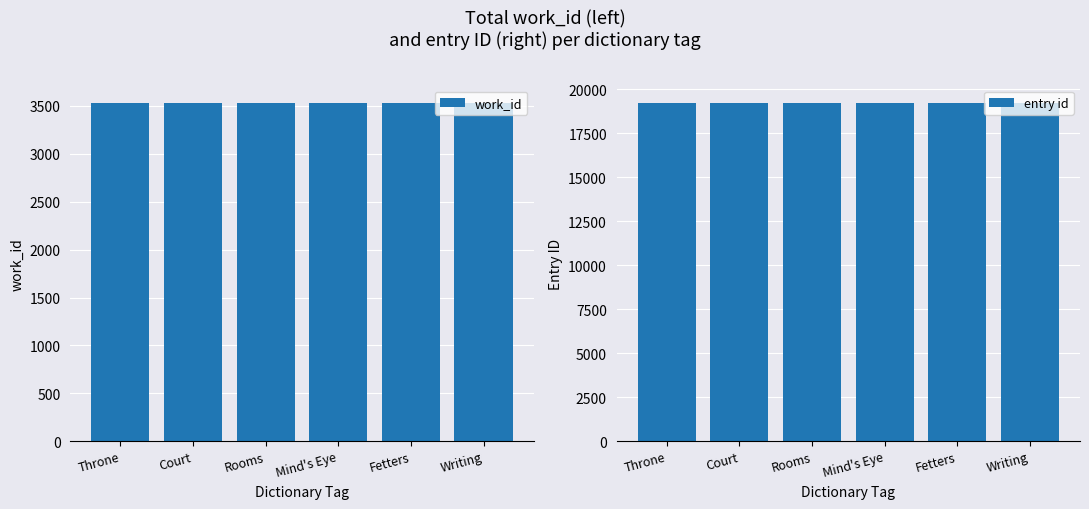

At how many categories does at least one series exceed 4307?

6